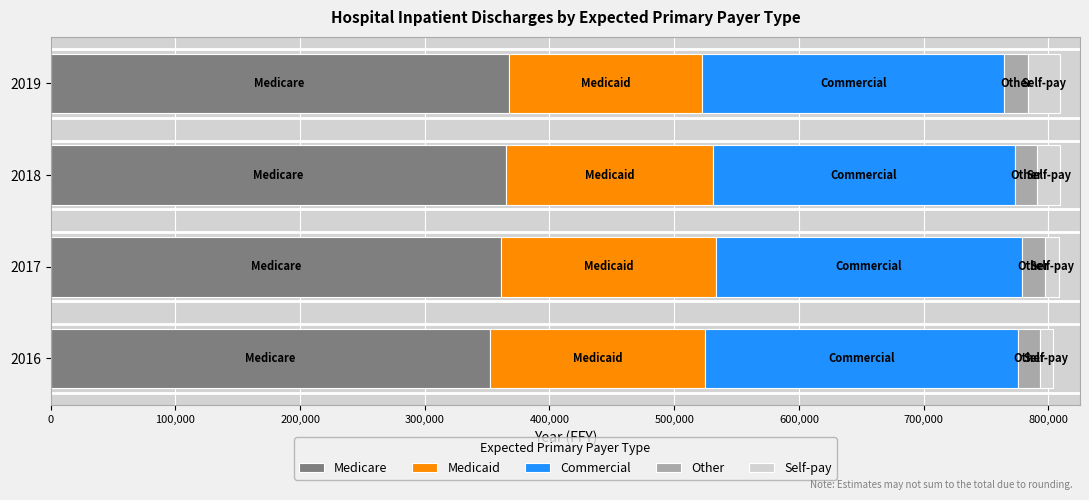

The value of Medicare at 2019 is 367138. True or false?

True